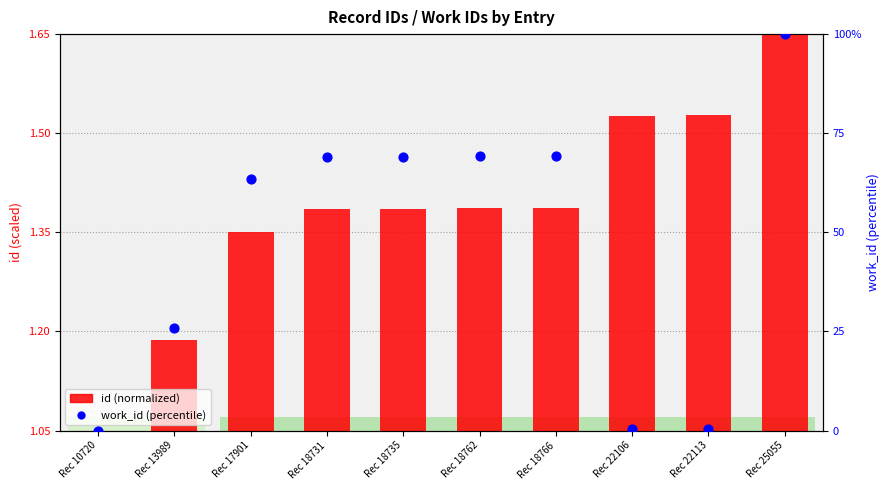

Which series reaches the minimum Y coordinate?

id (normalized)